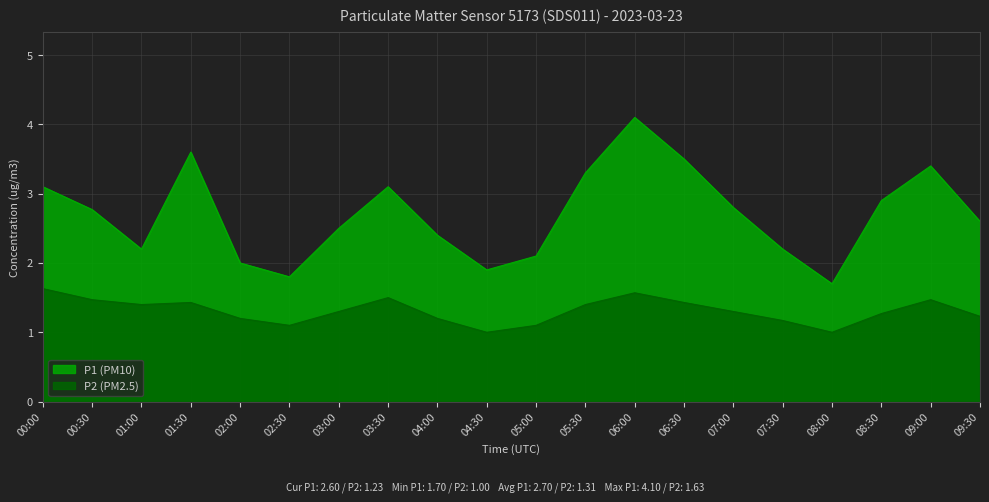

True or false: P1 and P2 cross at least once.

False